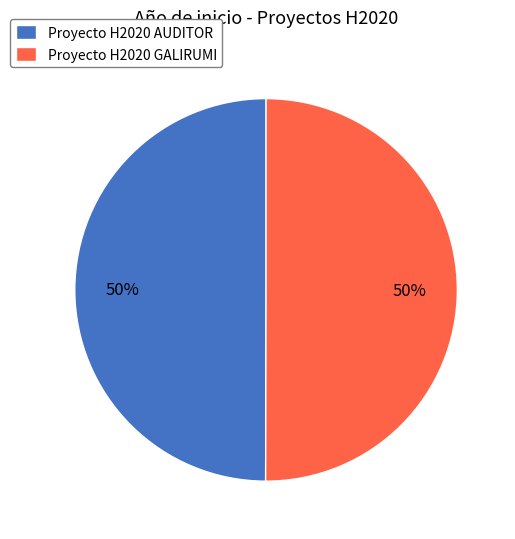

To the nearest percent, what is the average slice percentage?

50%